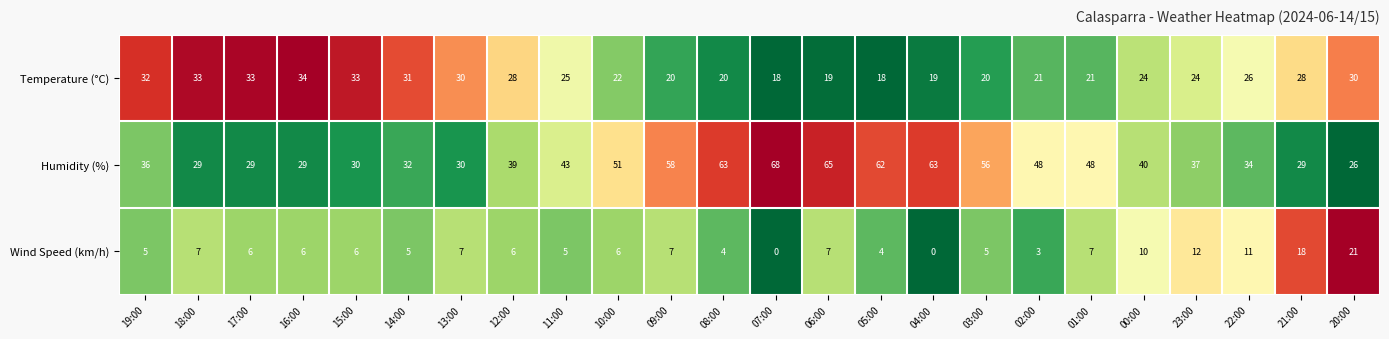

Between 02:00 and 21:00, which series saw the biggest shift?

Humidity (%)